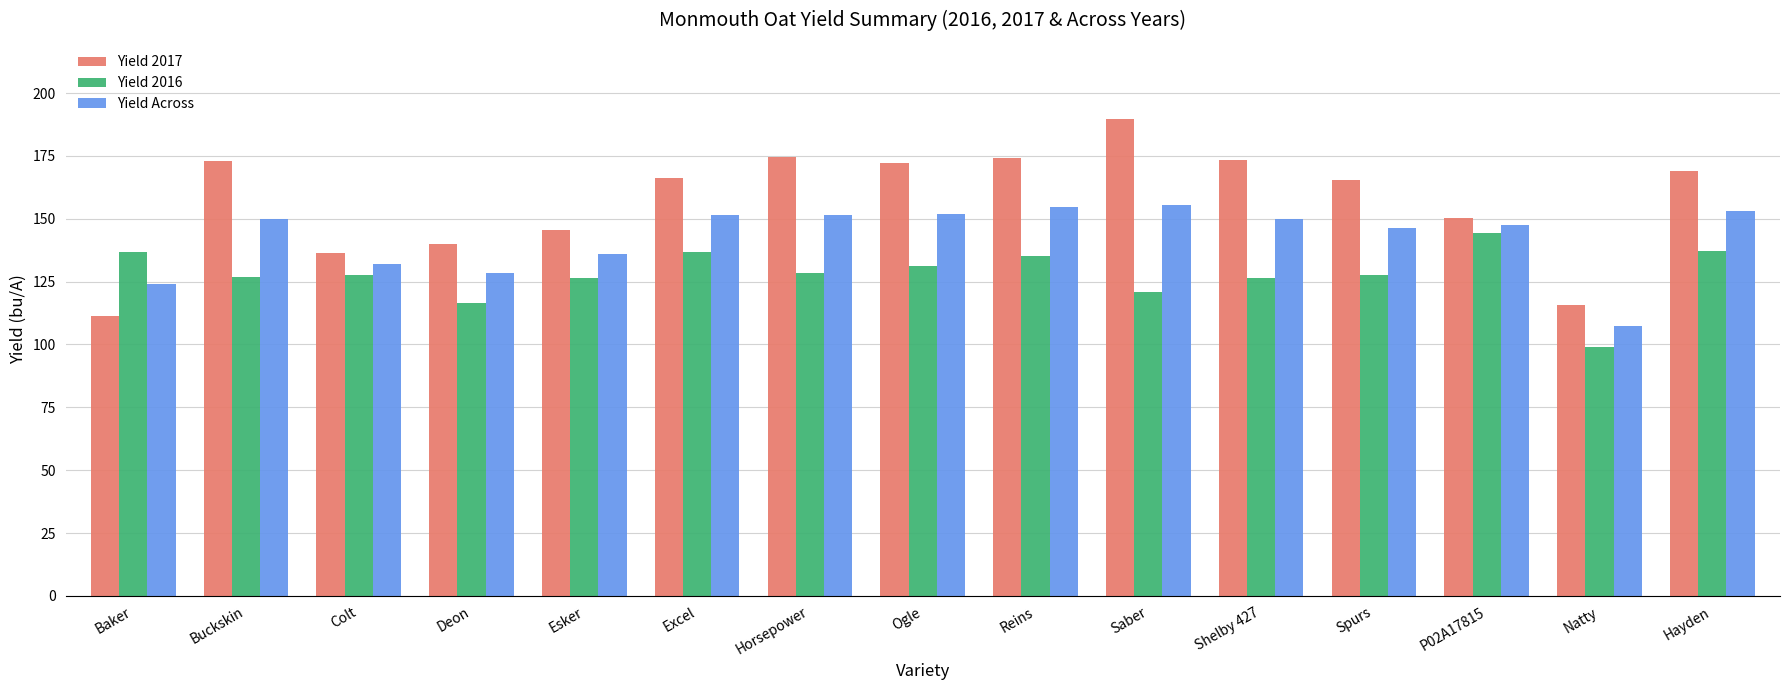

How many bars are there in each group?

3